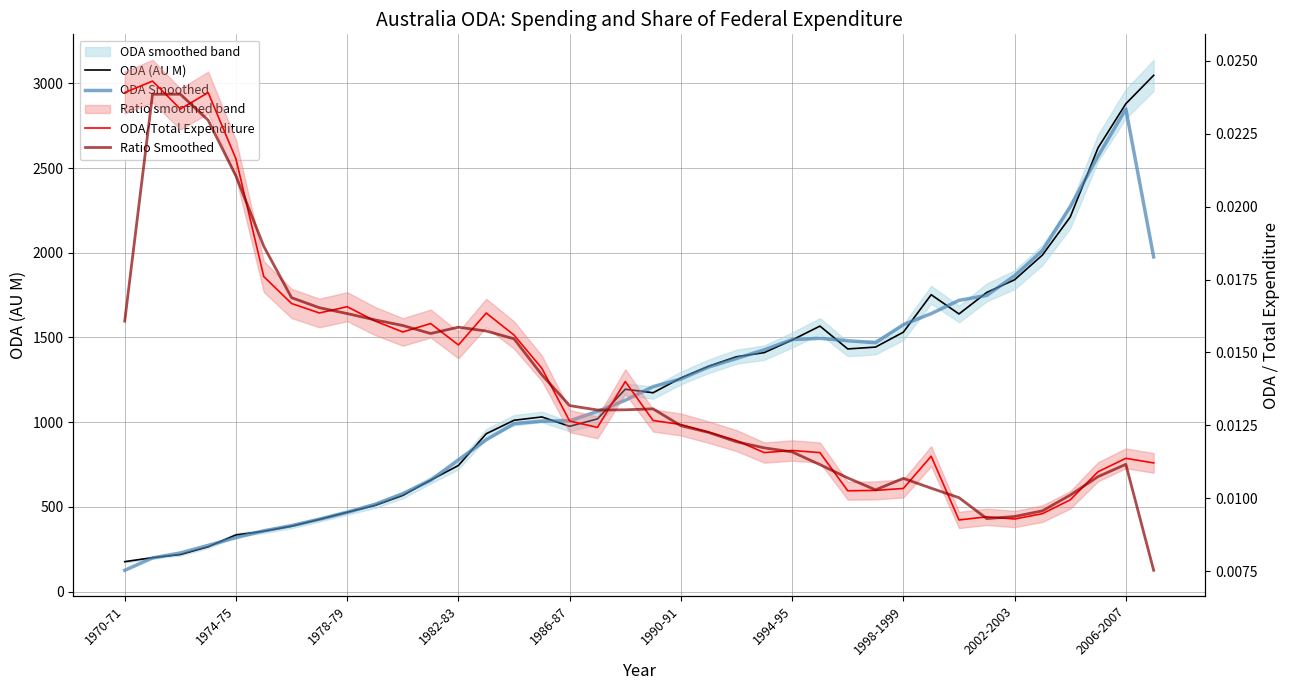

Which has a higher value, 2002-2003 or 1974-75?

2002-2003